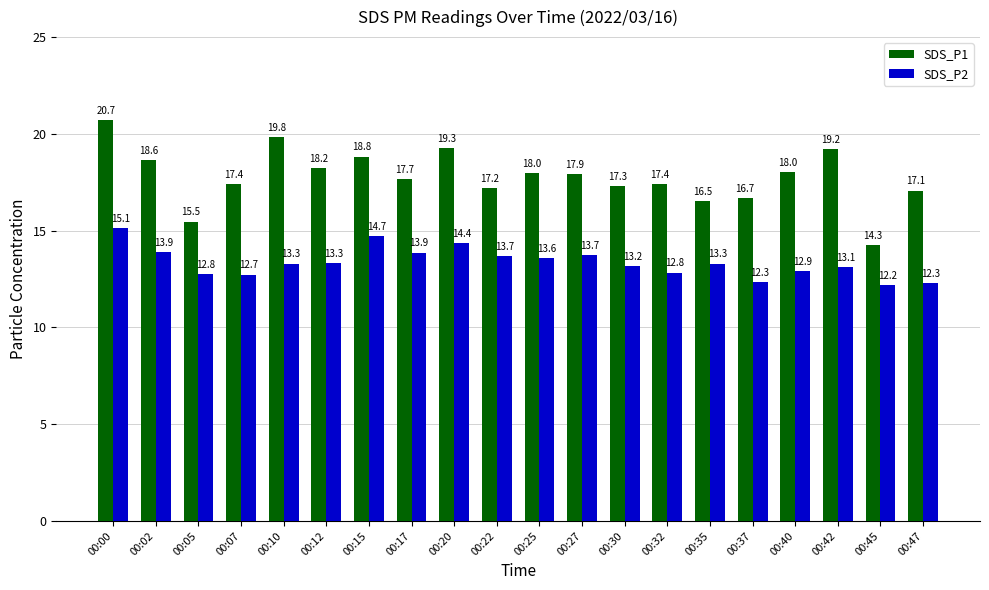

Reading left to right, transcribe all the data shown in this chart.

SDS_P1: 20.7	18.6	15.5	17.4	19.8	18.2	18.8	17.7	19.3	17.2	18.0	17.9	17.3	17.4	16.5	16.7	18.0	19.2	14.3	17.1
SDS_P2: 15.1	13.9	12.8	12.7	13.3	13.3	14.7	13.9	14.4	13.7	13.6	13.7	13.2	12.8	13.3	12.3	12.9	13.1	12.2	12.3